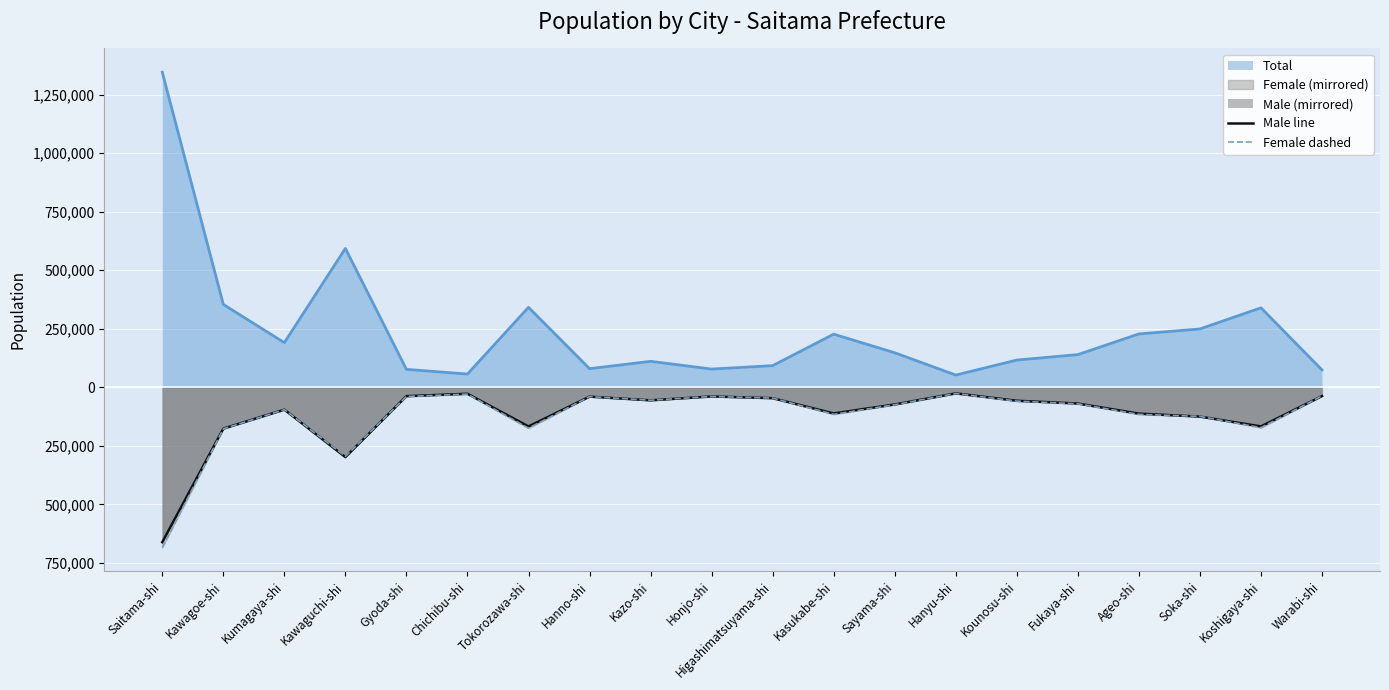

Where is the first local minimum for Female dashed?

Kawaguchi-shi